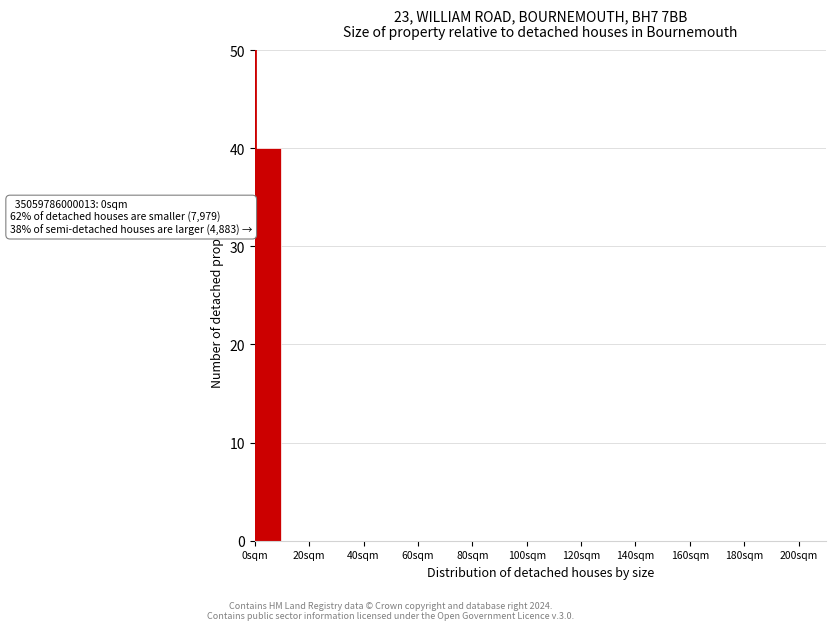

Over which range of the x-axis is the bar tallest?

0 to 10